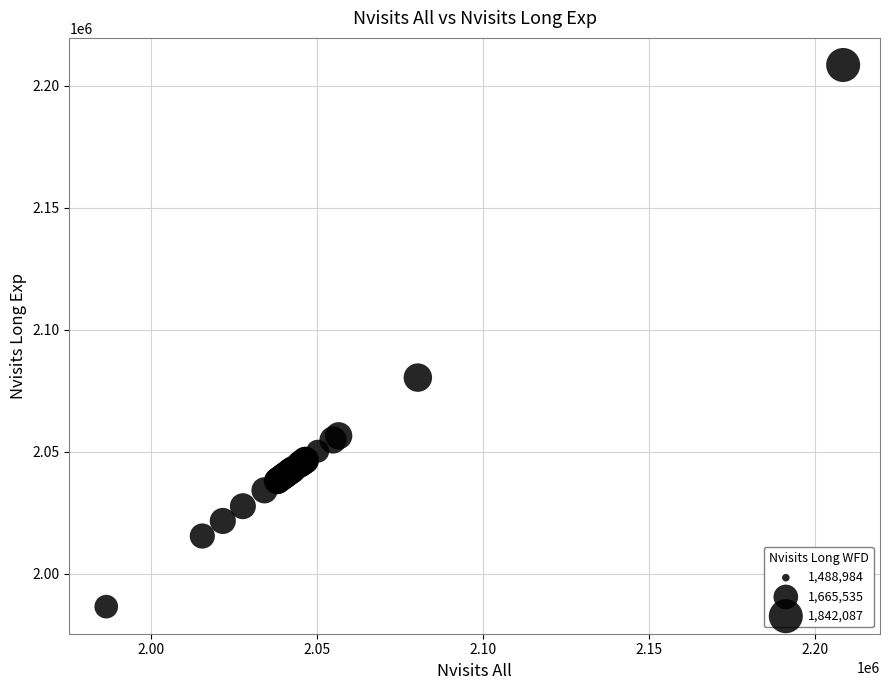

What Y value in the scatter plot is closest to 2097520?

2080376